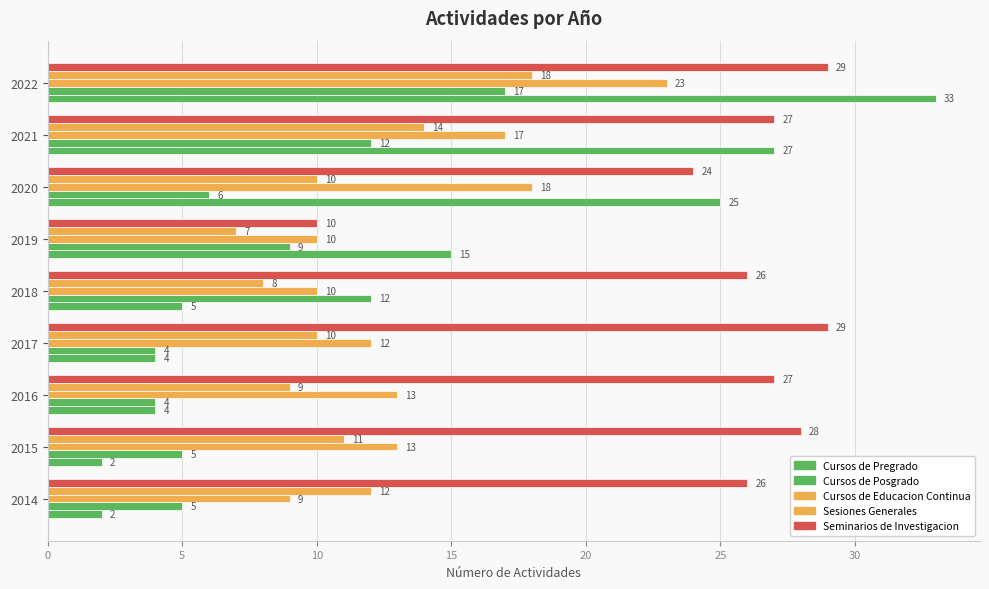

How many series are shown in this chart?

5